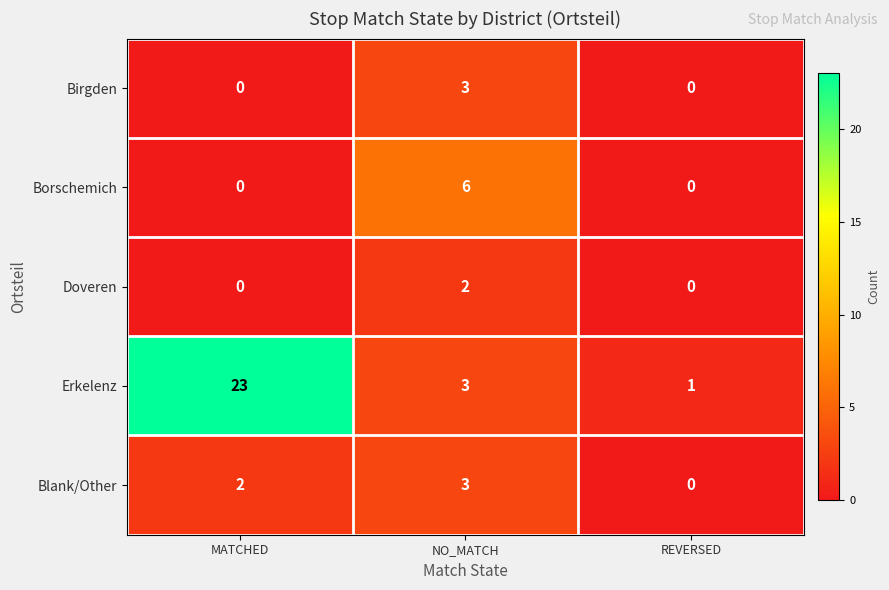

What is the difference between the highest and lowest values at NO_MATCH?

4